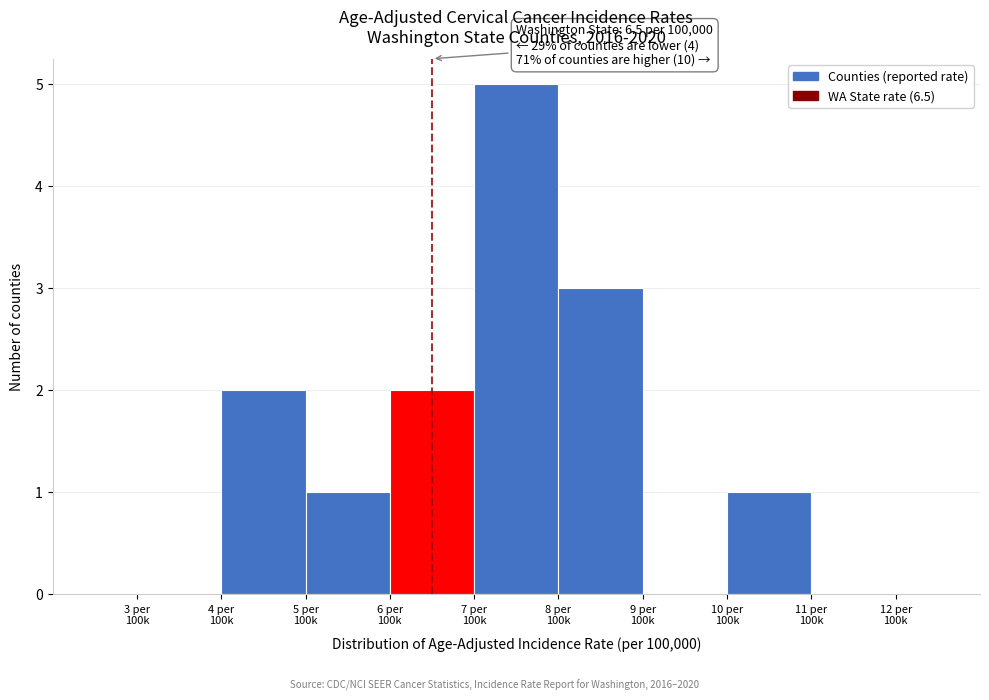

What is the sum of all values?

14